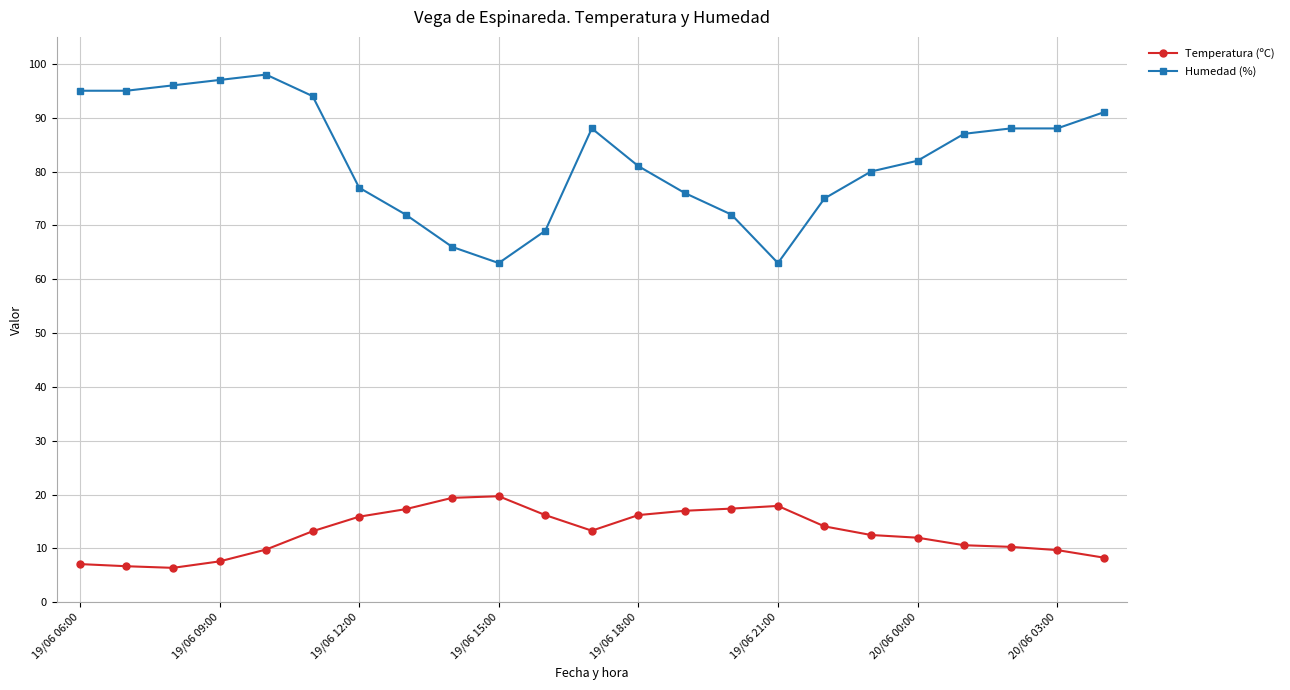

True or false: Temperatura (ºC) has more than 0 interior local peaks.

True